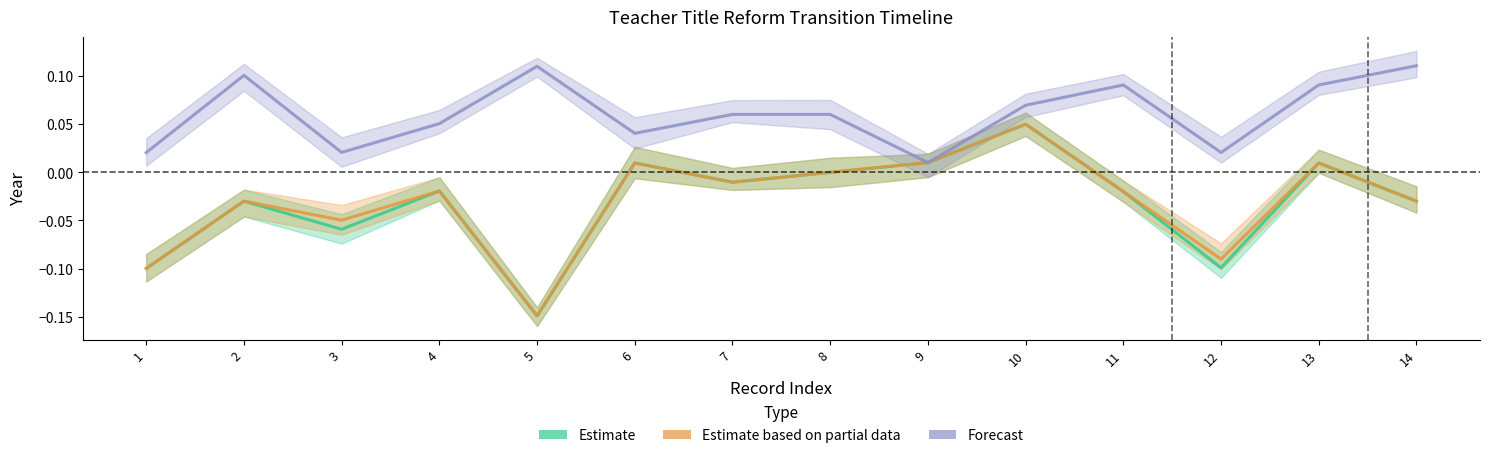

True or false: Estimate and Forecast cross at least once.

False